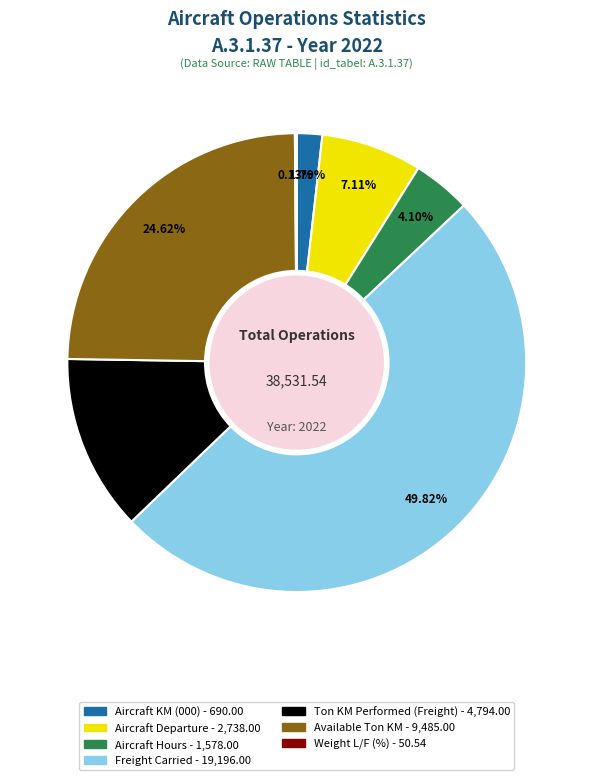

Is Aircraft Hours the majority of the pie?

No